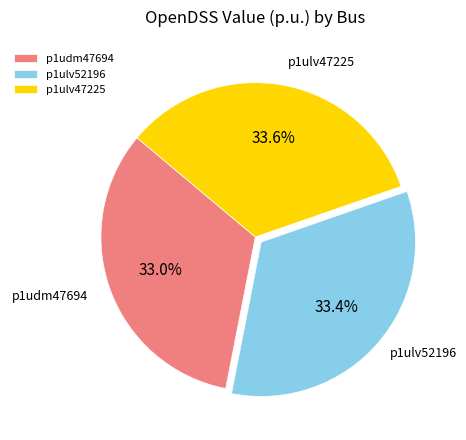

What percentage is NOT represented by p1udm47694?

67.0%